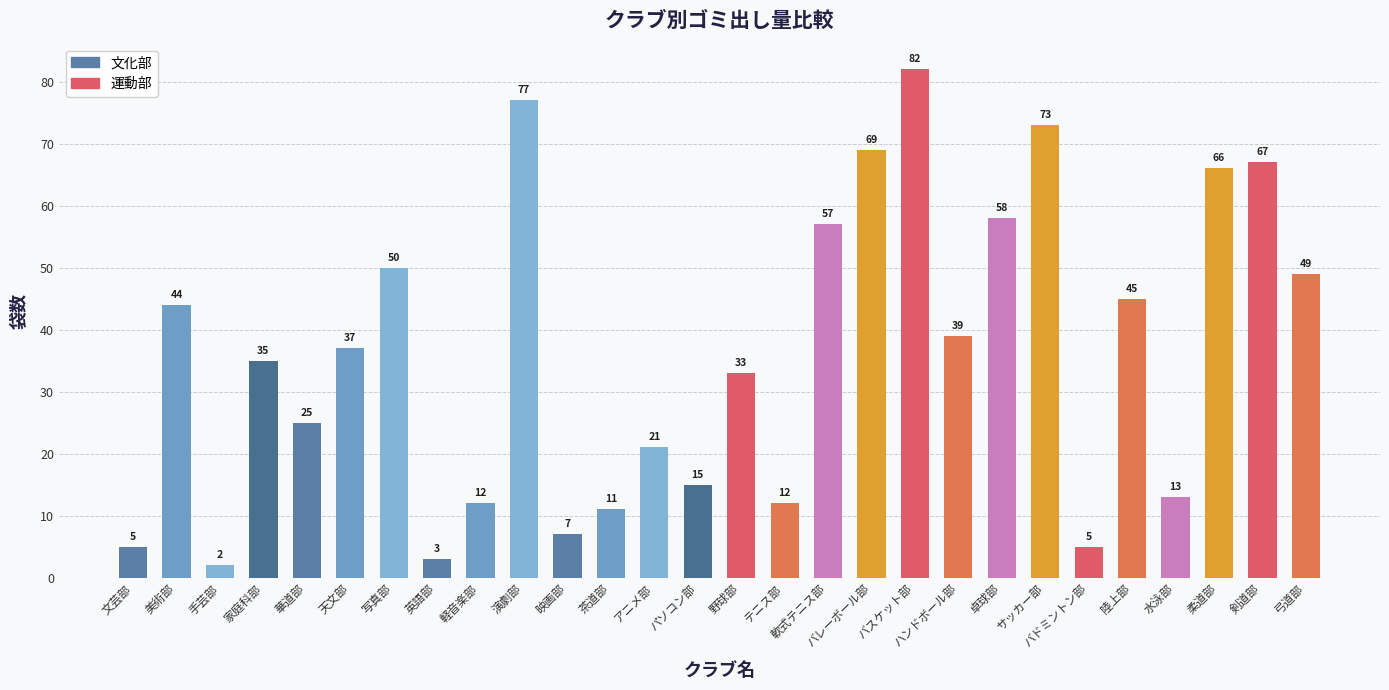

Which label corresponds to the largest value in the chart?

バスケット部